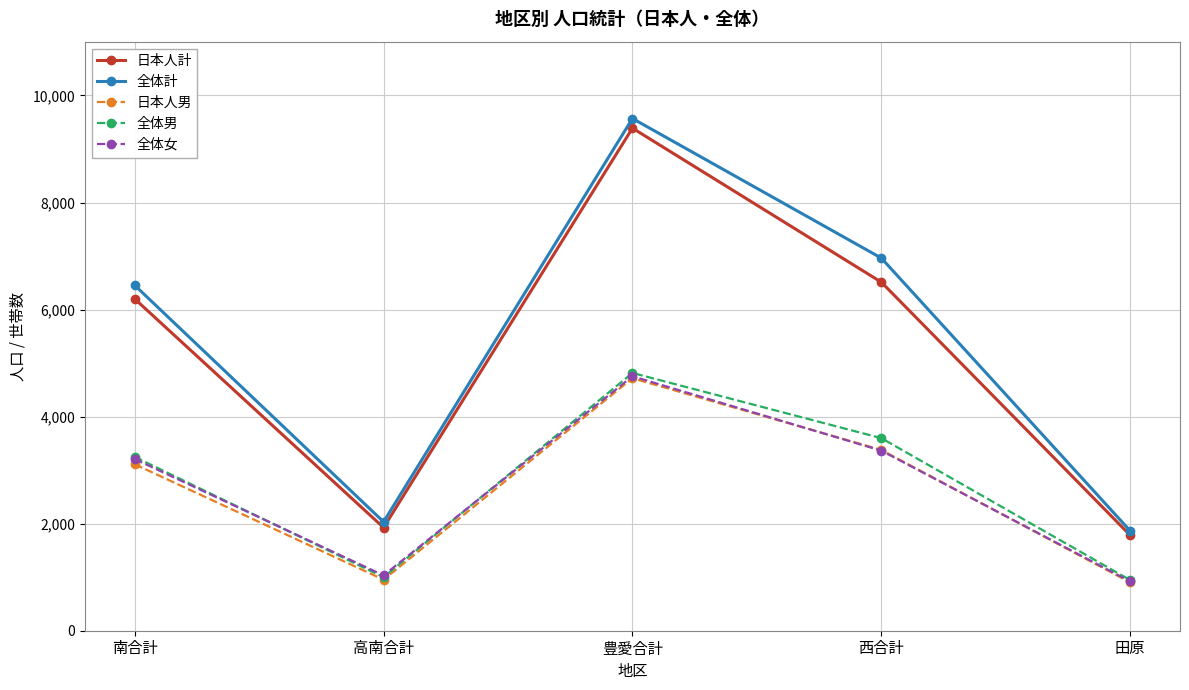

Where is the first local minimum for 日本人男?

高南合計